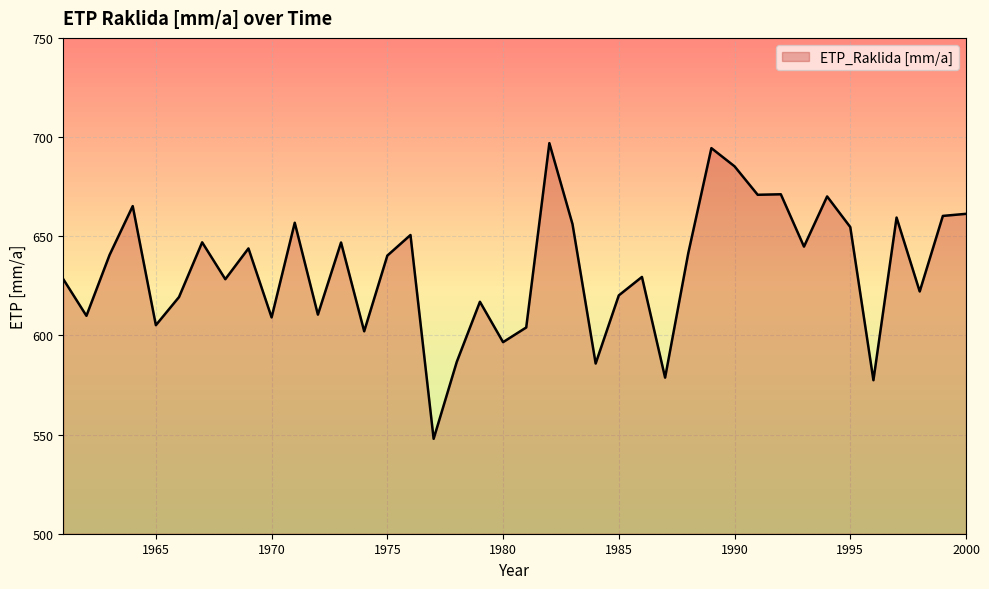

What is the maximum value shown in the chart?

696.9